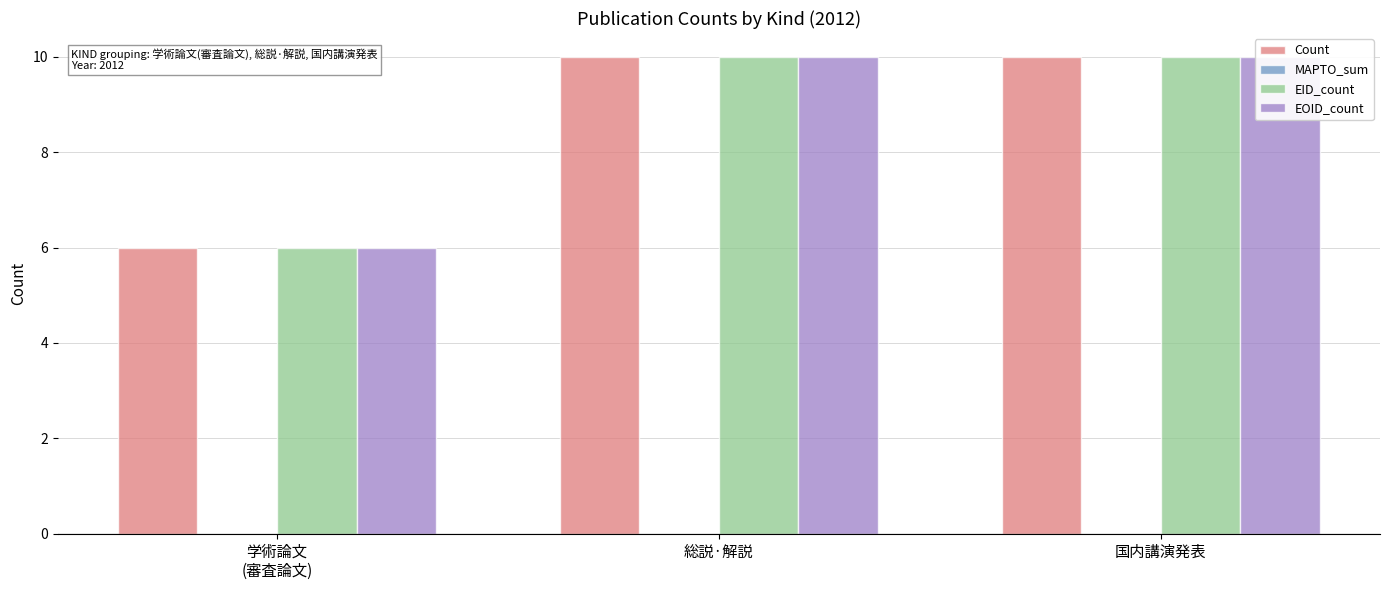

Which series changed the most between 学術論文
(審査論文) and 総説·解説?

Count